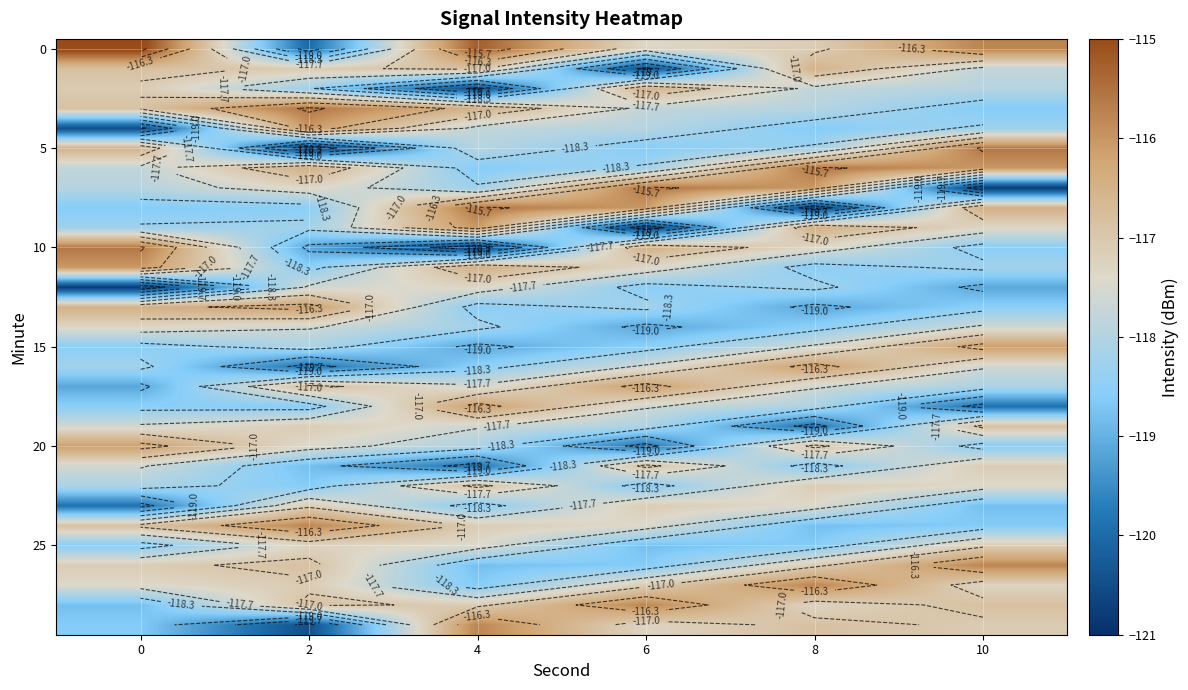

At which label is 0 closest to -117?

8